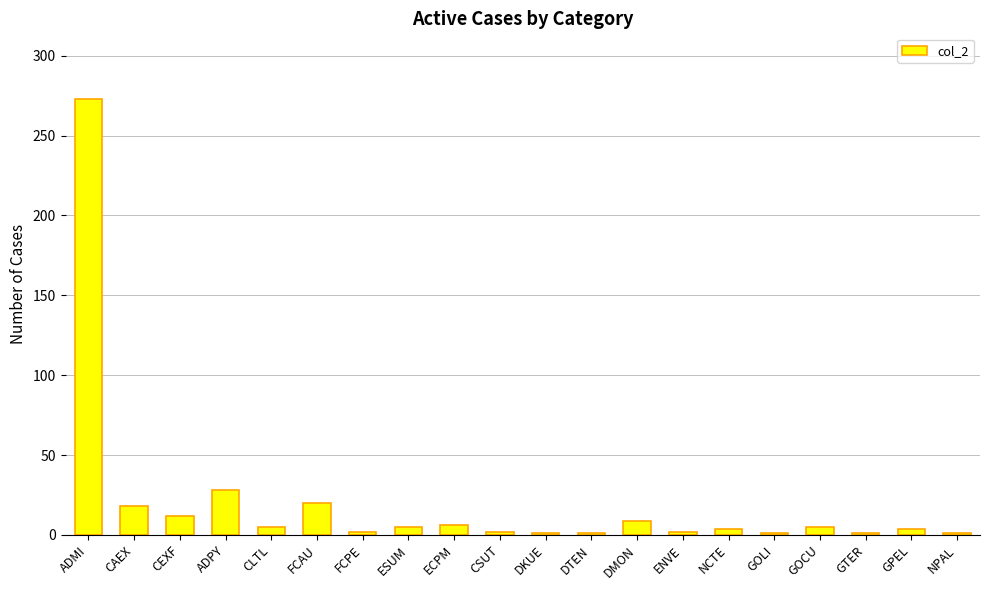

What is the average value?

20